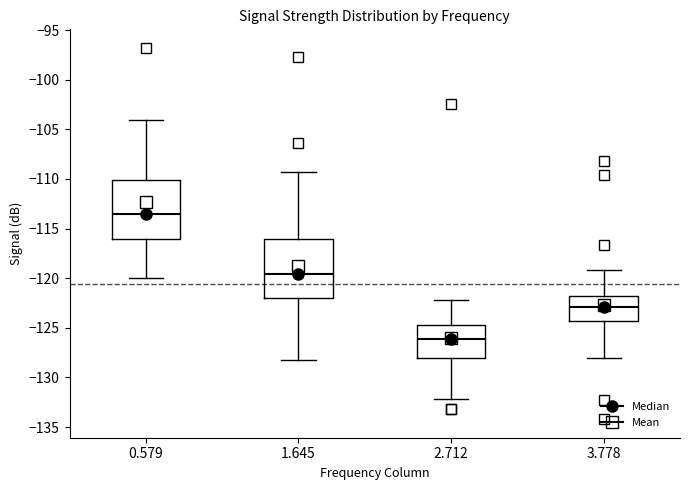

Reading left to right, transcribe this box plot: for each box, give where its median line is, the range the box spans, and where its two whiskers end, as read against the y-axis. The values are not printed on the chart, so give them approximately, as read against the axis.

0.579: median -113.5, box -116.0 to -110.0, whiskers -120.0 to -104.0
1.645: median -119.5, box -122.0 to -116.0, whiskers -128.0 to -109.5
2.712: median -126.0, box -128.0 to -124.5, whiskers -132.0 to -122.0
3.778: median -123.0, box -124.5 to -122.0, whiskers -128.0 to -119.0